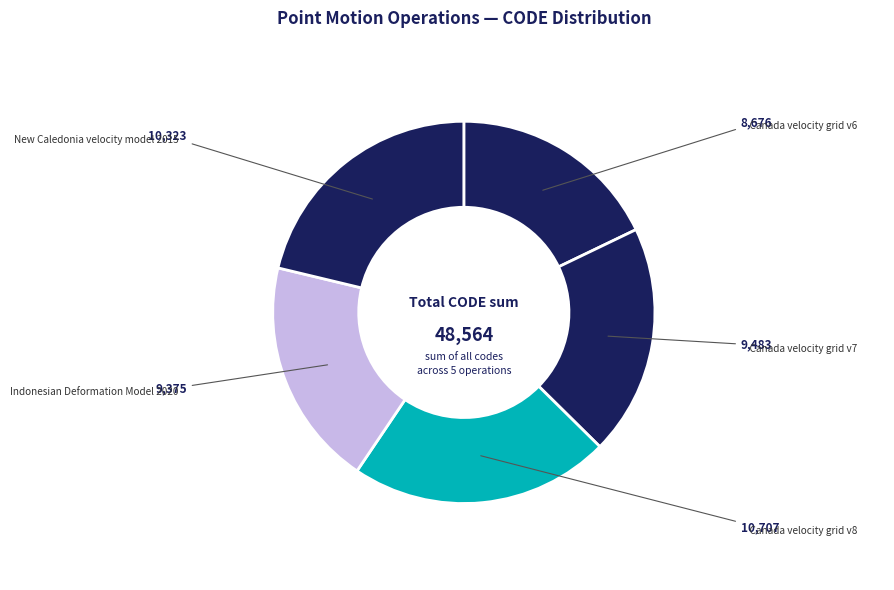

What is the largest slice in the pie chart?

Canada velocity grid v8